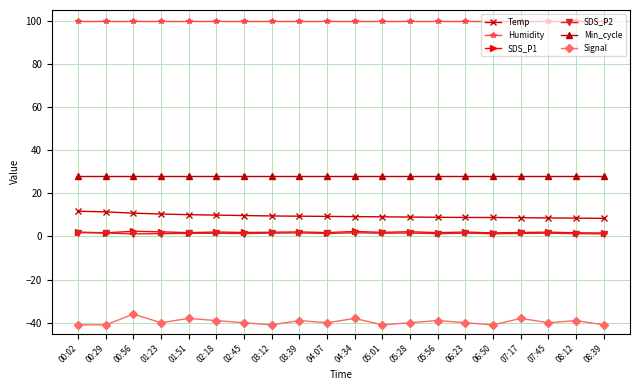

True or false: SDS_P2 has more than 1 points higher than both neighbors.

True